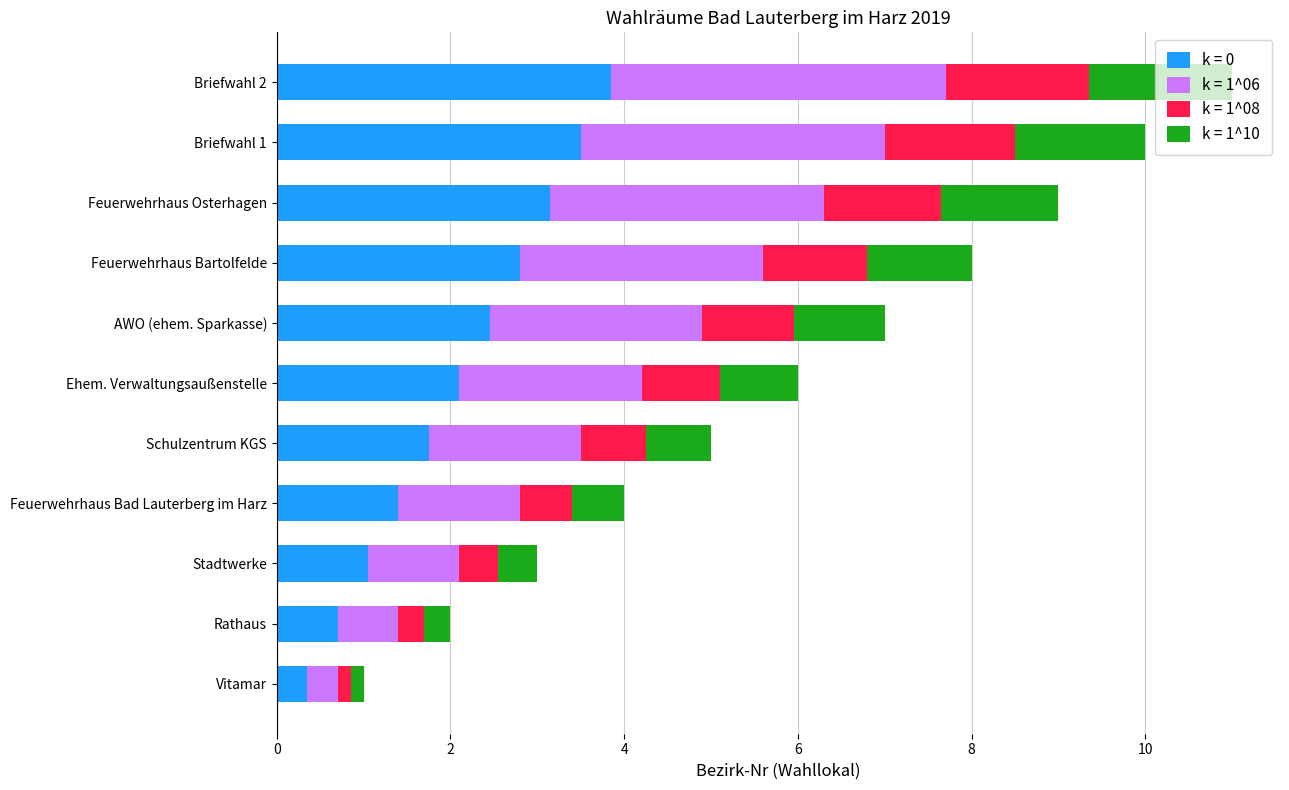

What is the total value across all series at Feuerwehrhaus Bad Lauterberg im Harz?

4.0